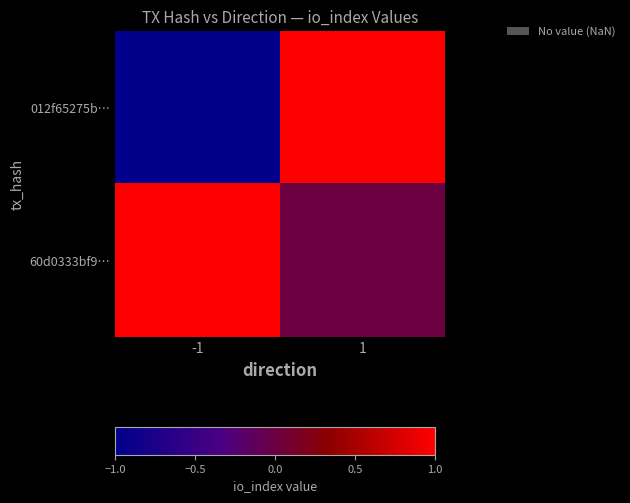

How many series are shown in this chart?

2